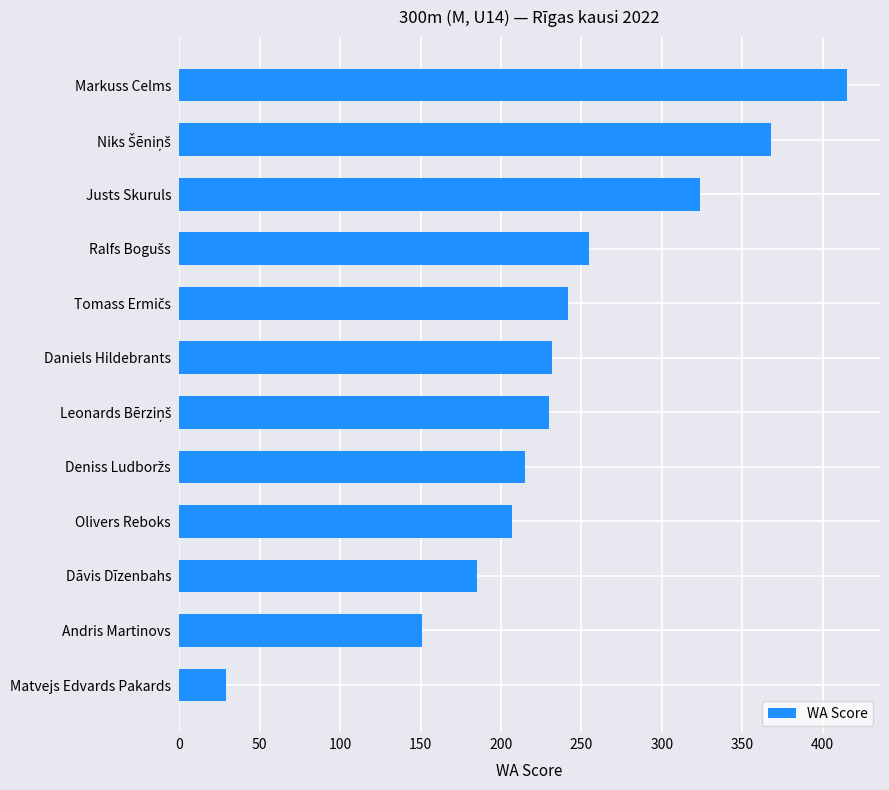

What is the difference between the maximum and minimum values?

386